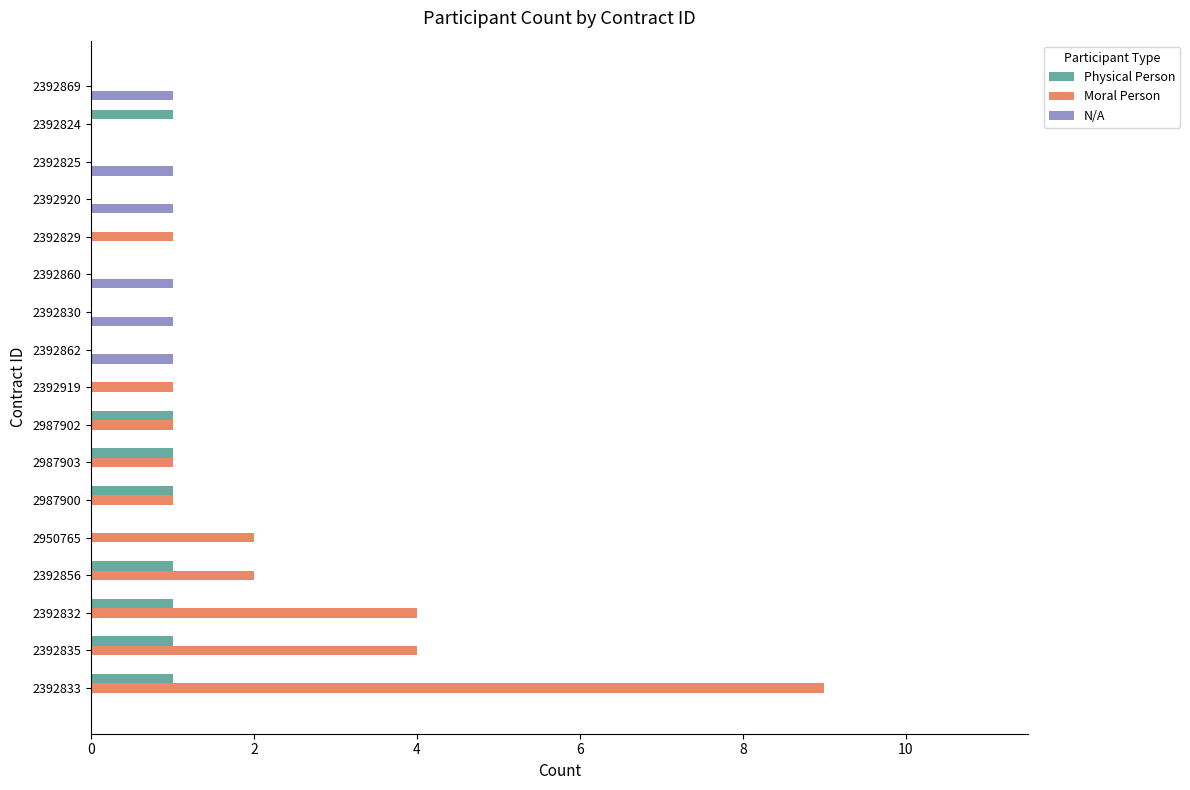

Is it true that N/A equals 0 at 2392833?

True